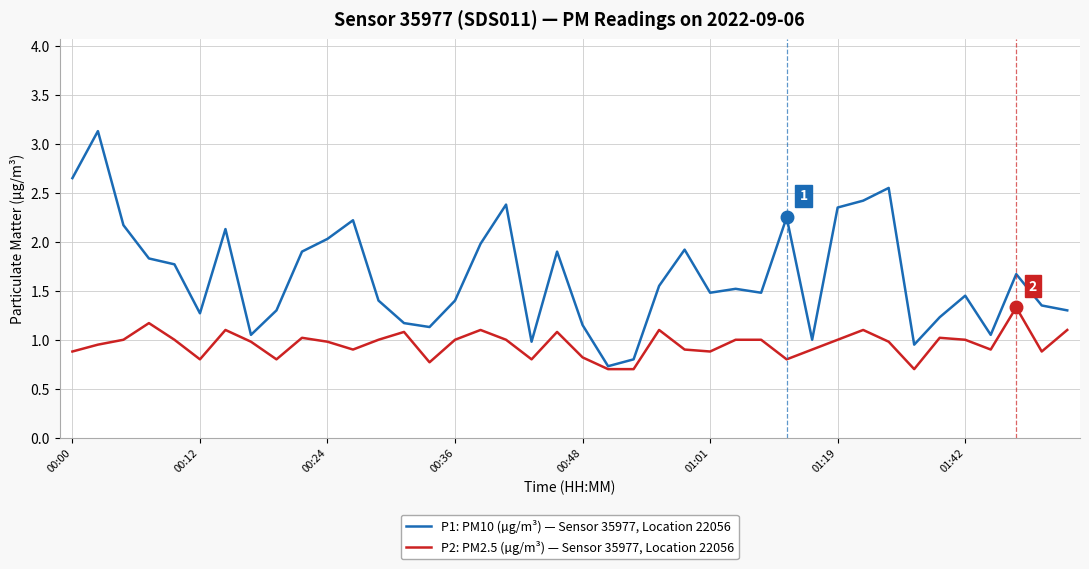

Which series has the largest total across all categories?

P1: PM10 (µg/m³) — Sensor 35977, Location 22056